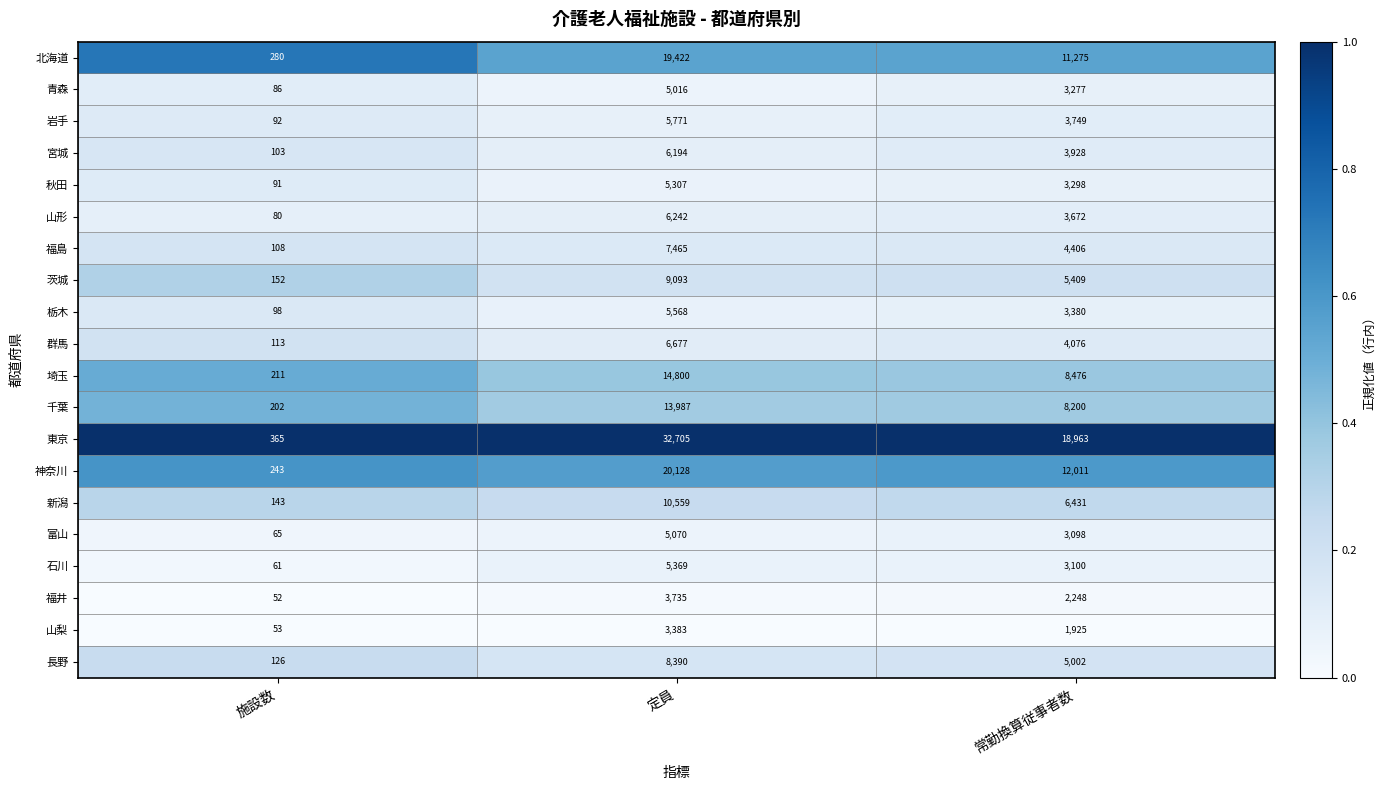

Where does the 新潟 series first go above 6431?

定員